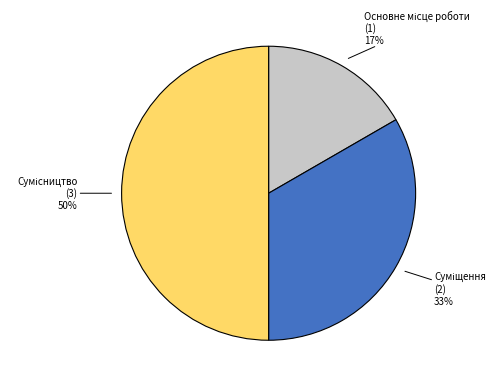

To the nearest percent, what is the difference between the largest and smallest slice percentages?

33%